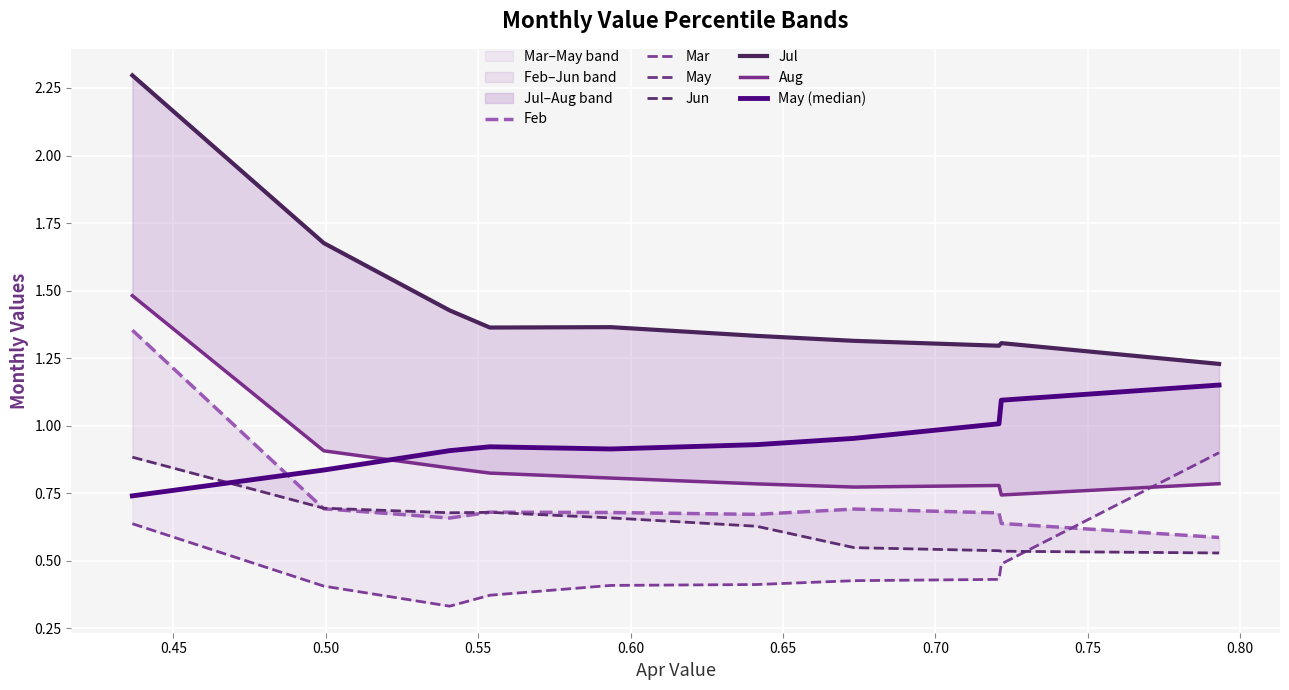

What is the average value of the Feb series?

0.7